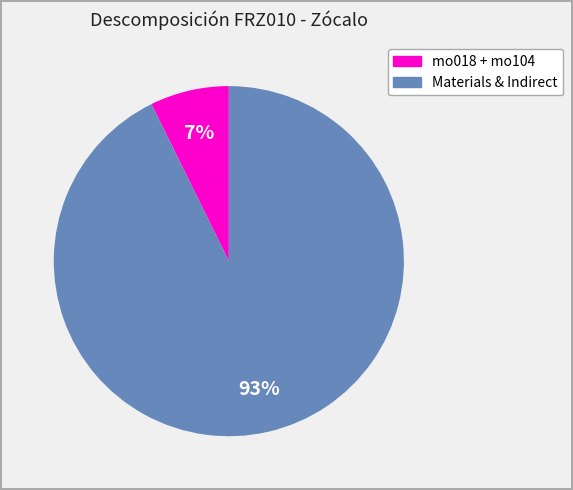

To the nearest percent, what is the average slice percentage?

50%